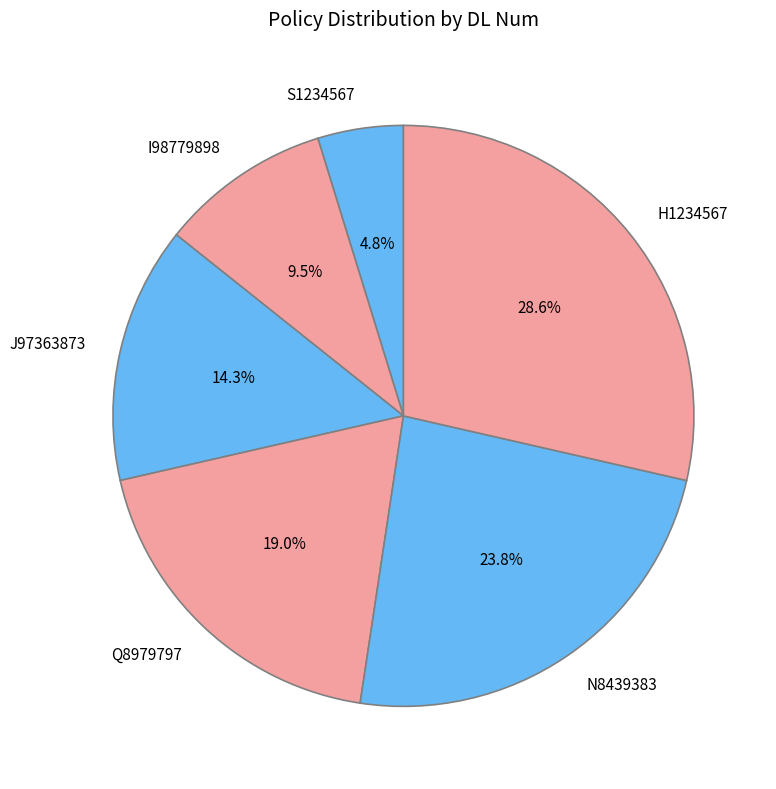

Approximately how many times larger is the value at I98779898 compared to N8439383?

0.4